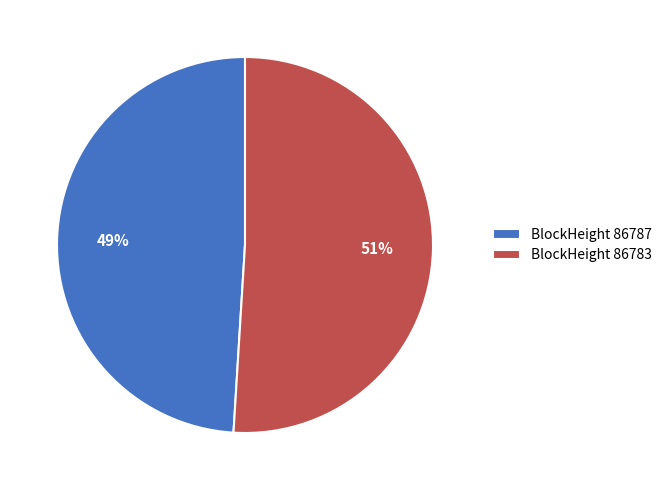

How many segments does this pie chart have?

2